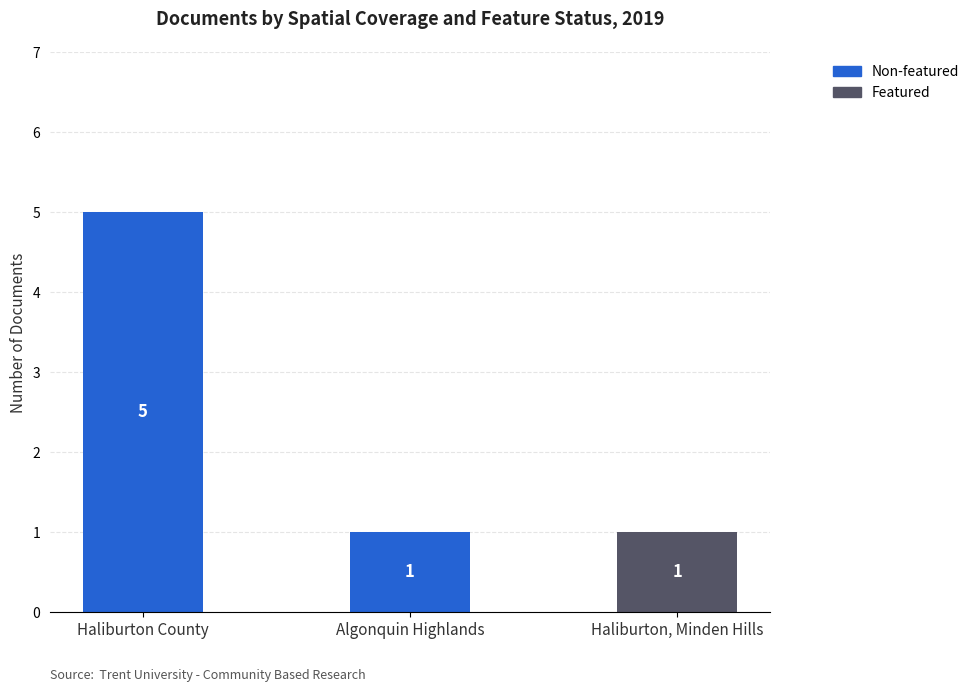

Reading left to right, transcribe the values for Non-featured.

Haliburton County=5	Algonquin Highlands=1	Haliburton, Minden Hills=0